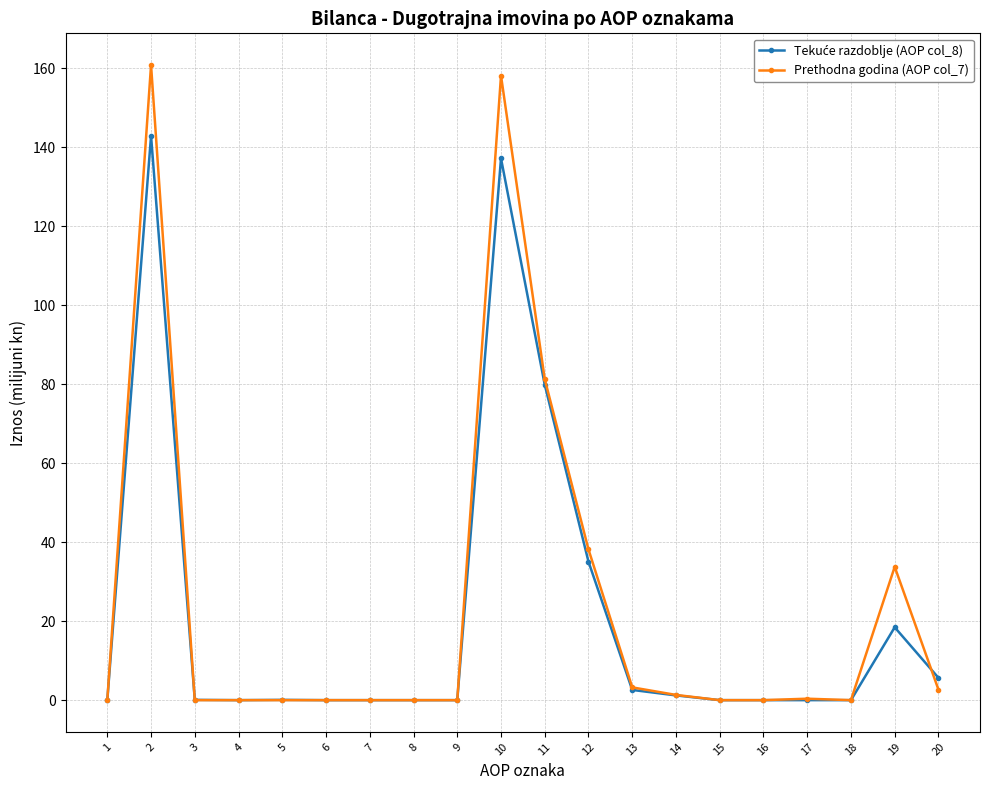

At how many categories does at least one series exceed 57?

3